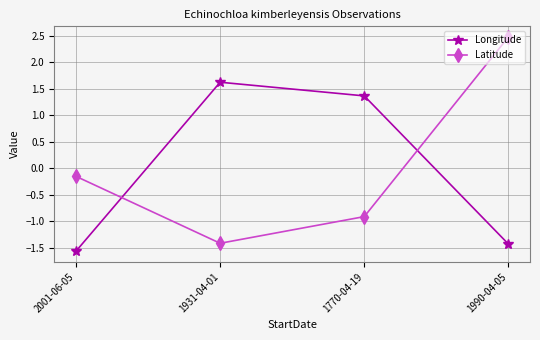

Is it true that Longitude equals -0.3 at 1990-04-05?

False